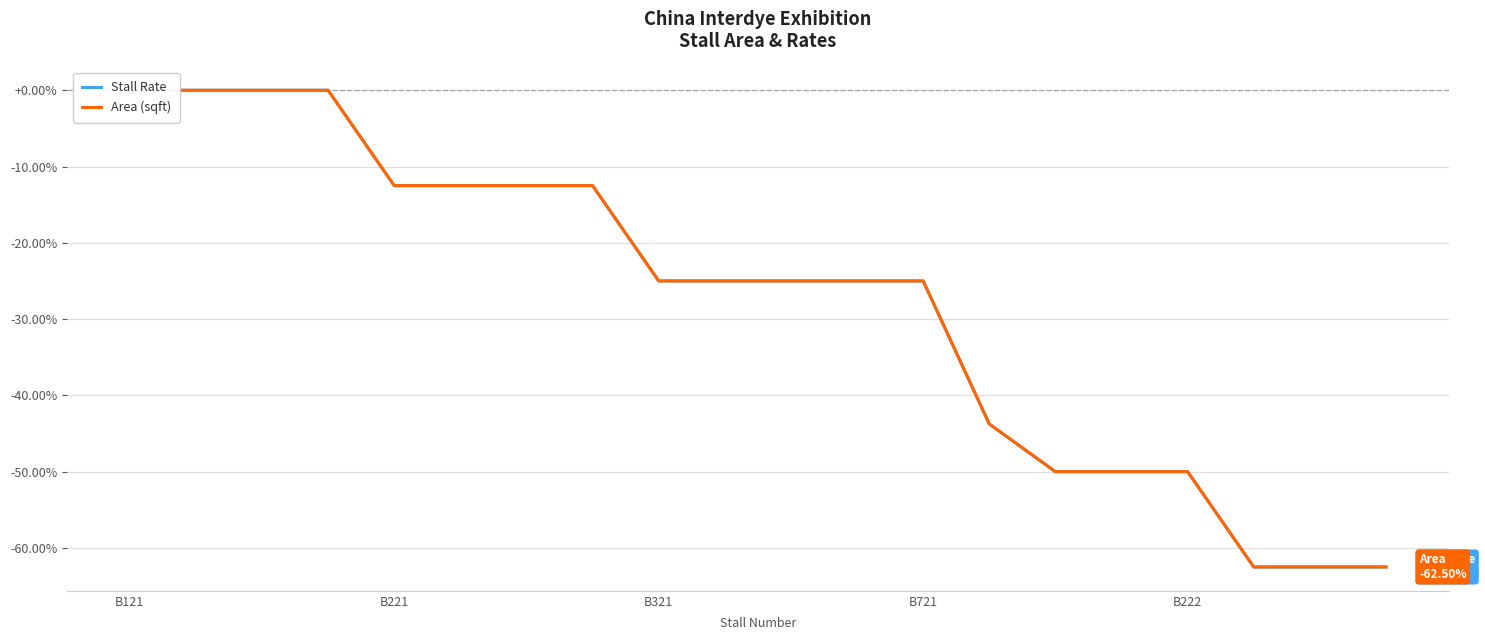

Rank the series by their maximum value, from lowest to highest.

Stall Rate, Area (sqft)